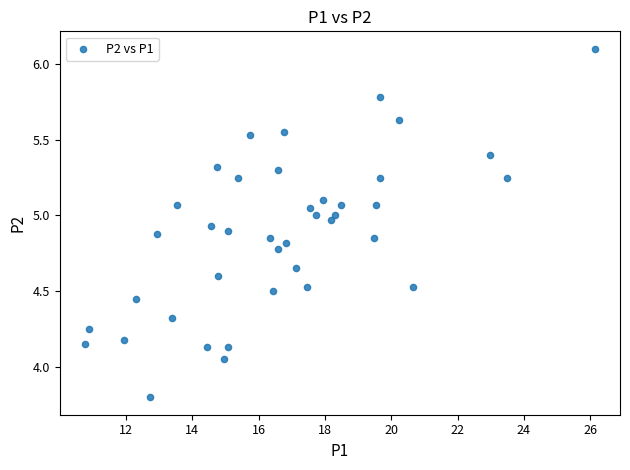

What is the range of Y values (max minus min)?

2.3